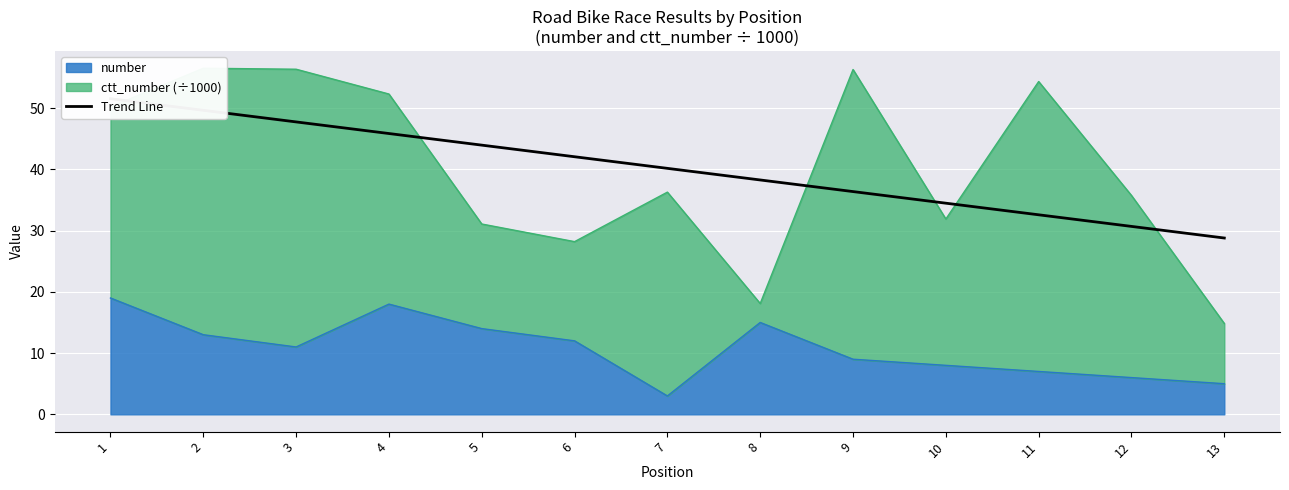

The value at 3 is 68.2. True or false?

False